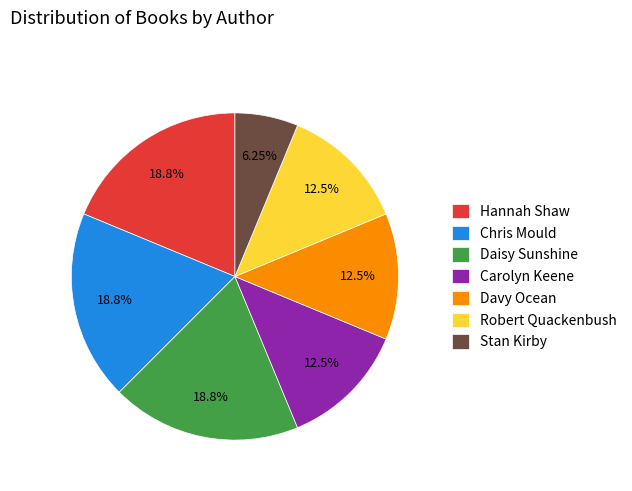

How many segments does this pie chart have?

7